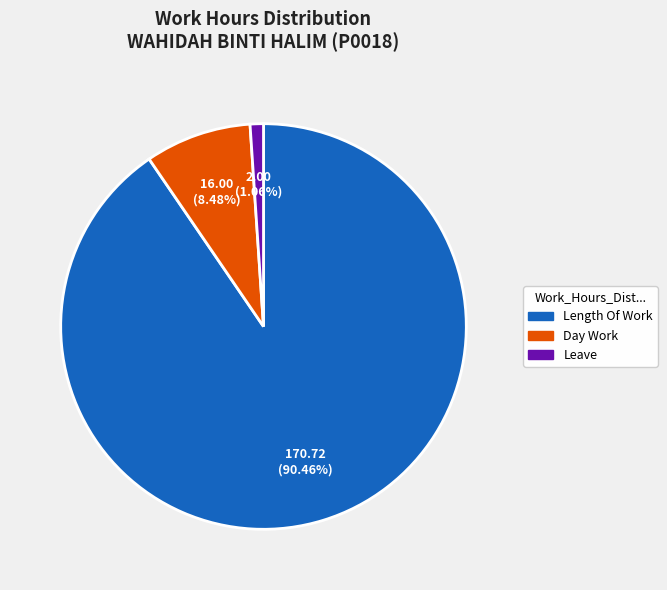

Does any single category account for the majority?

Yes